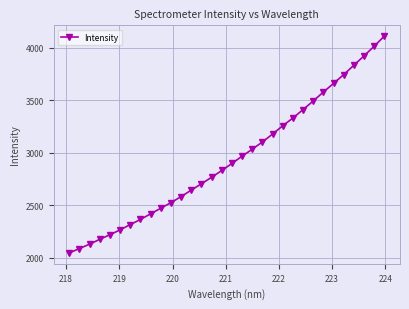

What is the difference between the maximum and second lowest values?

2019.4